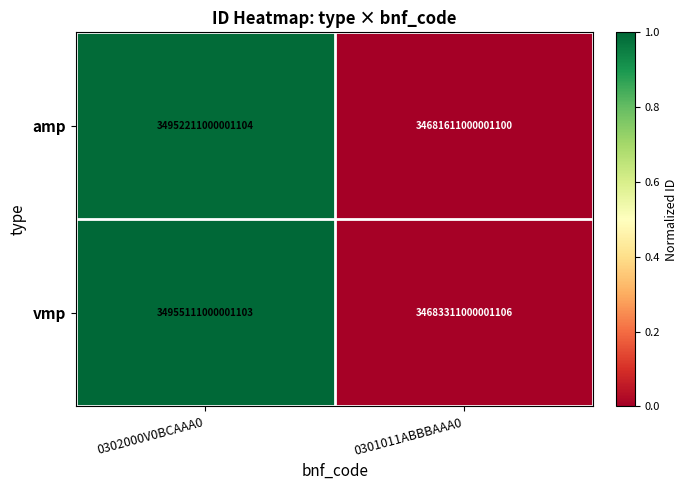

Rank the series at 0301011ABBBAAA0 from lowest to highest value.

amp, vmp